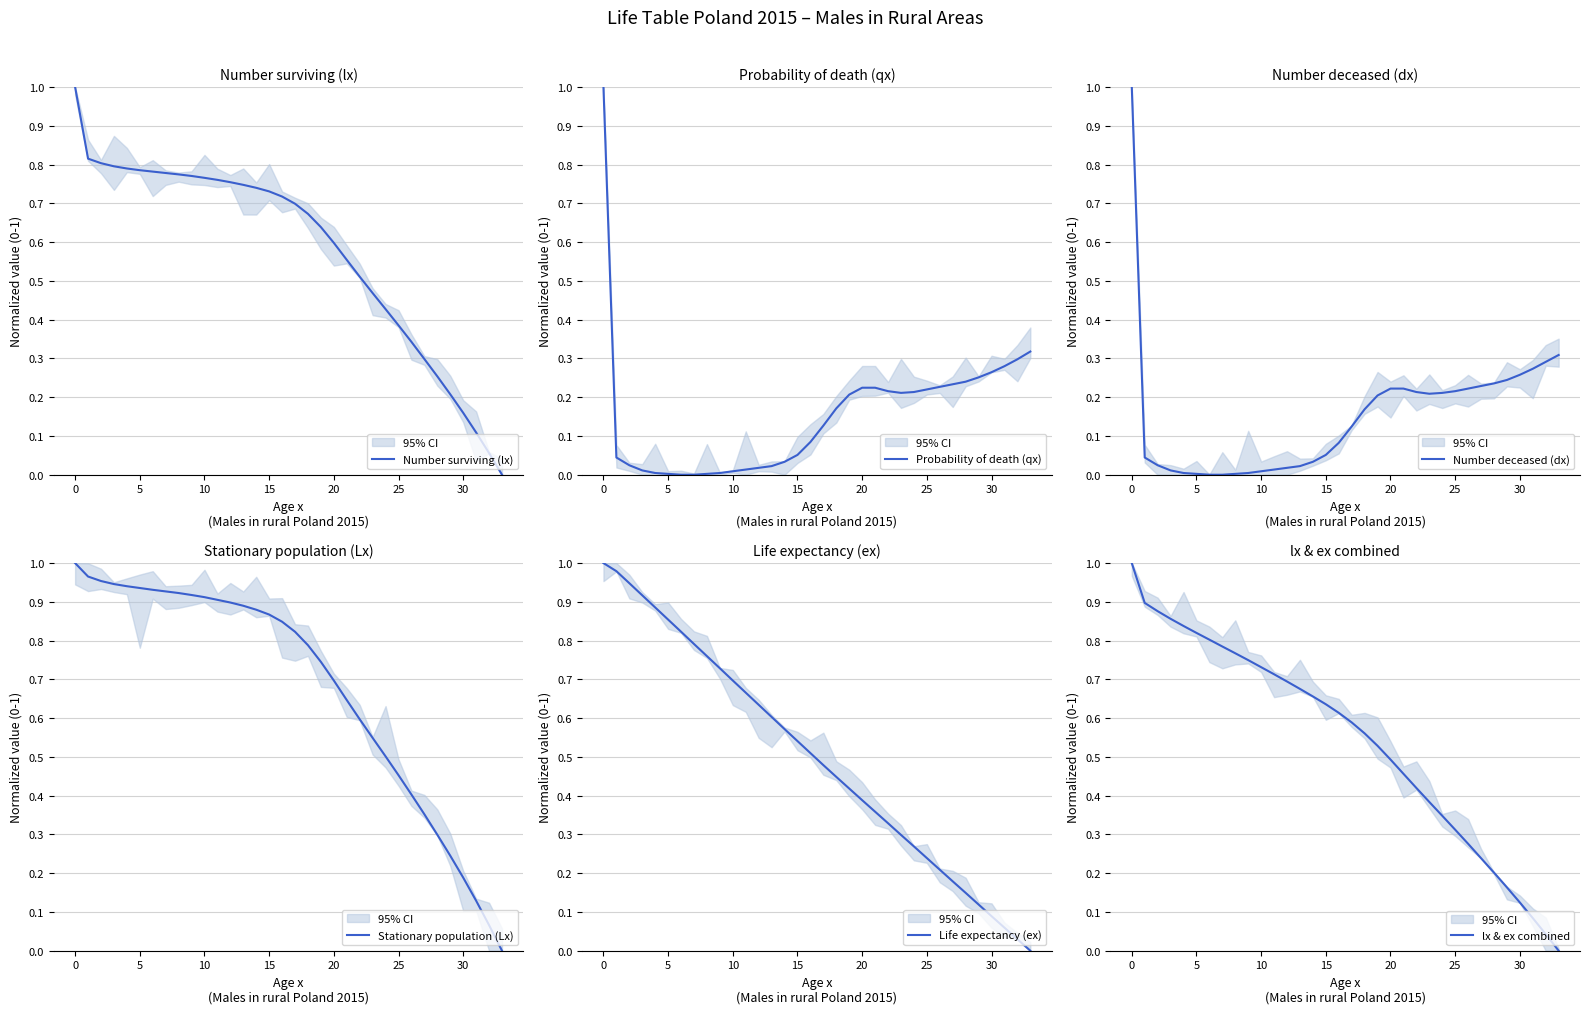

What is the sum of the lx & ex combined values at 33 and 30?

0.1